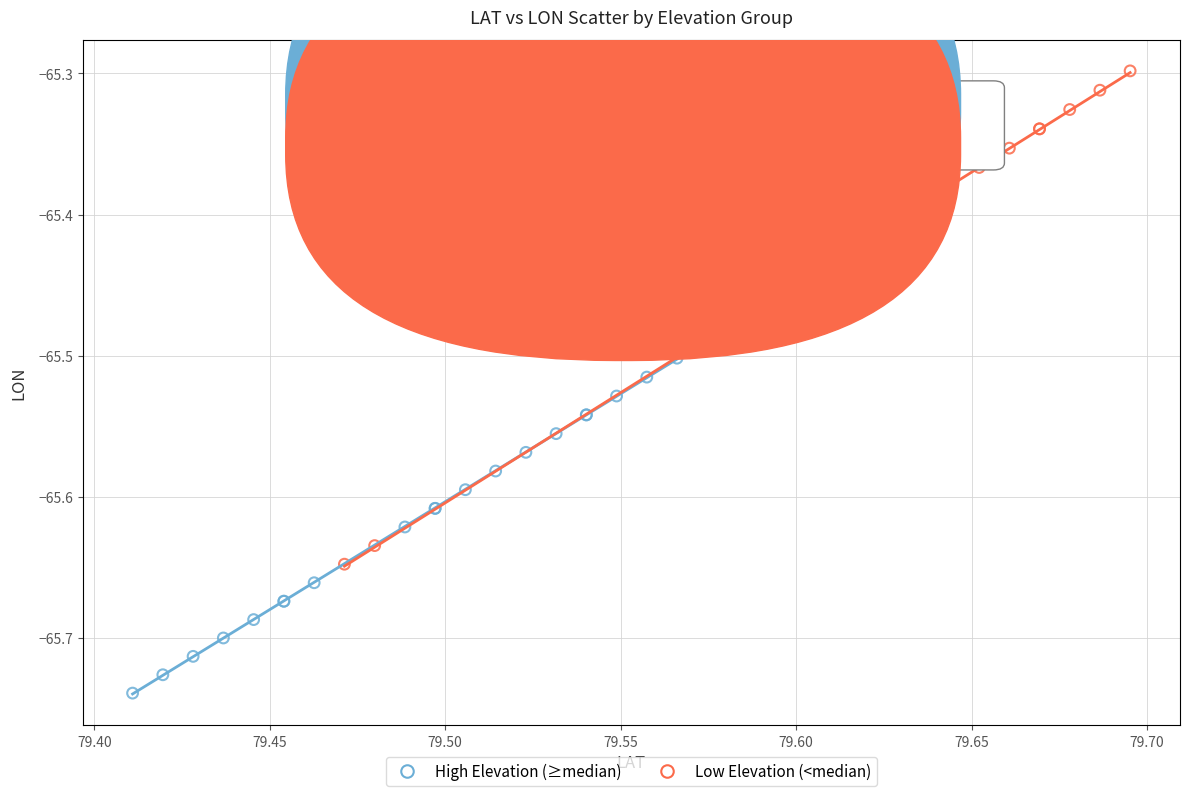

Which series contains the highest Y value?

Low Elevation (<median)